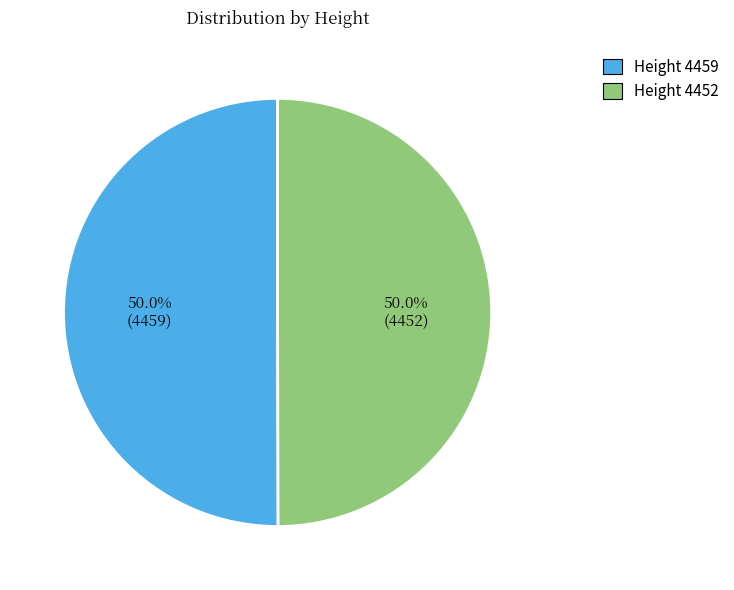

What is the ratio of the value at Height 4452 to the value at Height 4459?

1.0